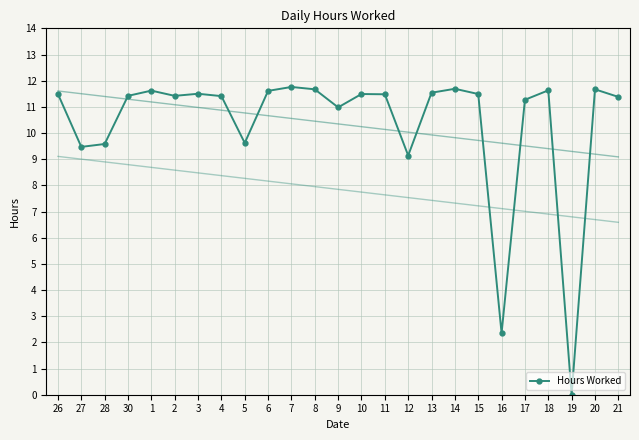

Reading left to right, what are all the values shown in this chart?

11.5	9.5	9.6	11.4	11.6	11.4	11.5	11.4	9.6	11.6	11.8	11.7	11.0	11.5	11.5	9.1	11.5	11.7	11.5	2.4	11.3	11.6	0.0	11.7	11.4